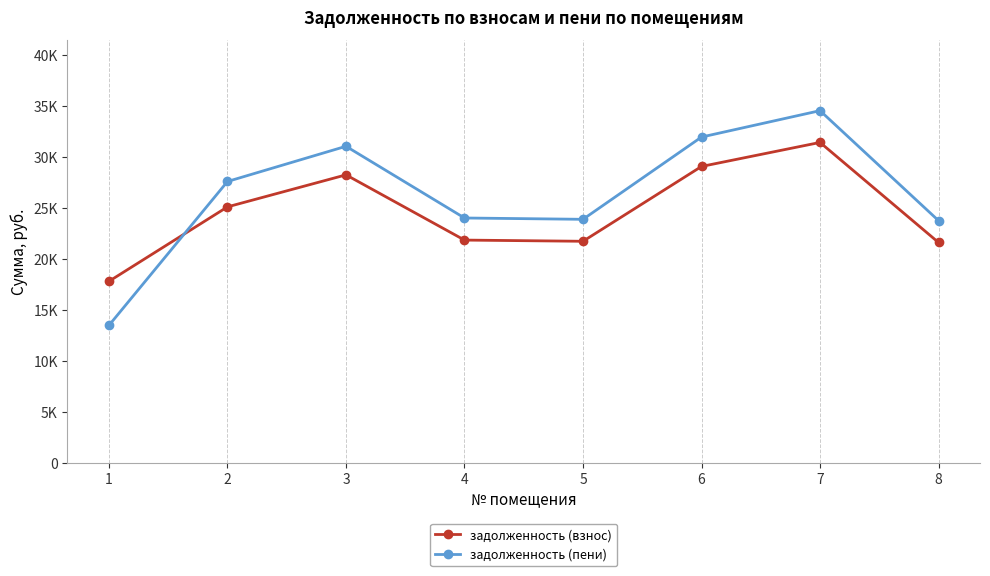

Does the chart have visible grid lines?

No